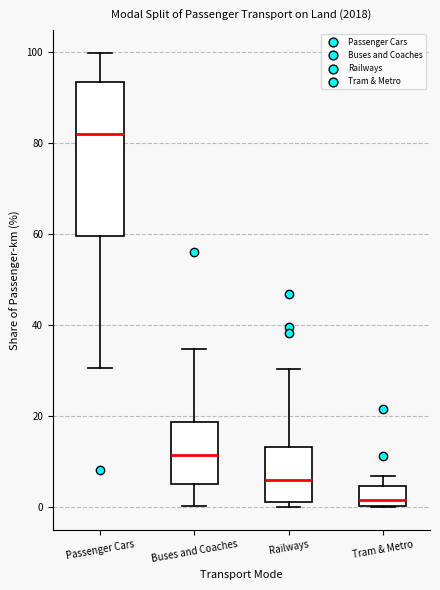

Where is the lower edge of the box for Railways on the y-axis? The values are not printed on the chart, so give them approximately, as read against the axis.

2